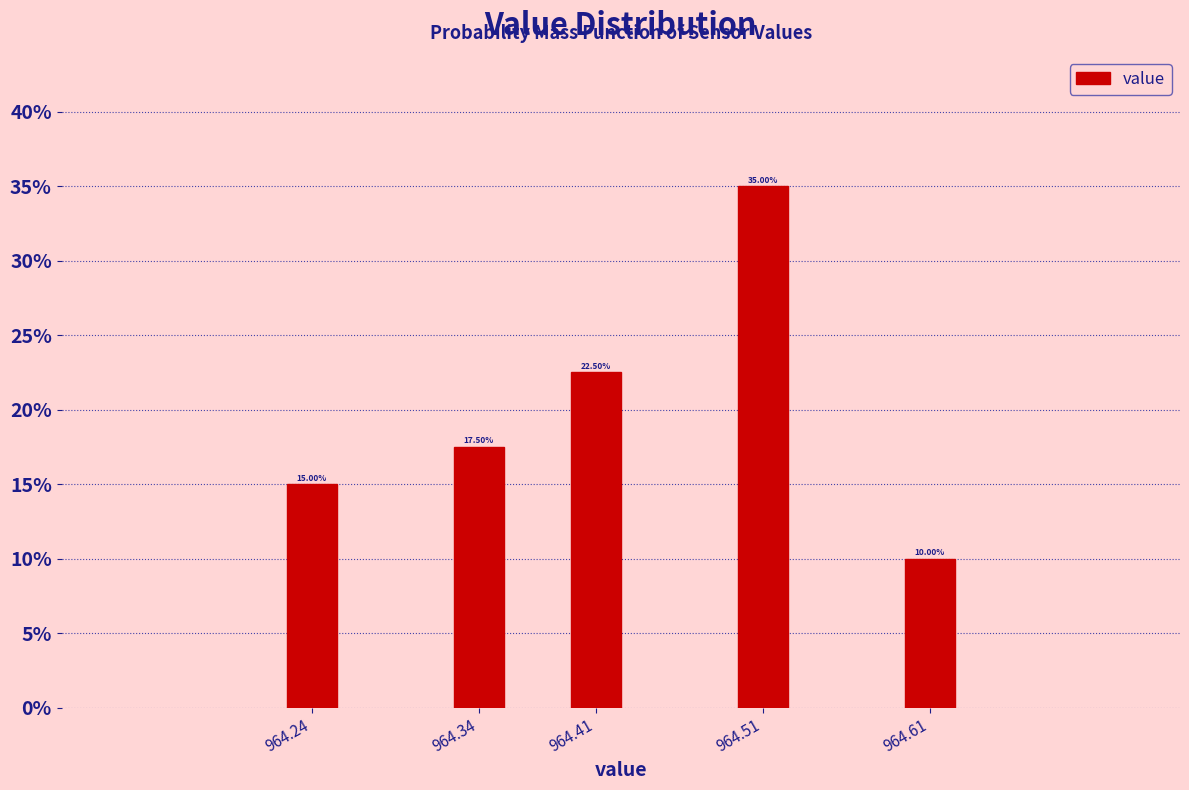

List the labels in order of value, largest first.

964.51, 964.41, 964.34, 964.24, 964.61